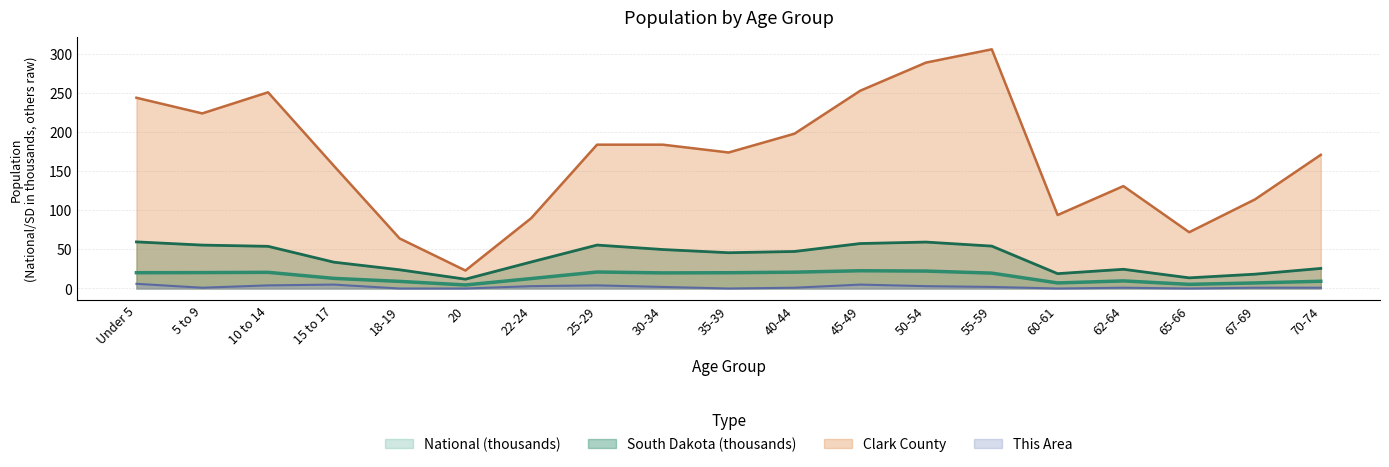

What position from the left is 30-34?

9